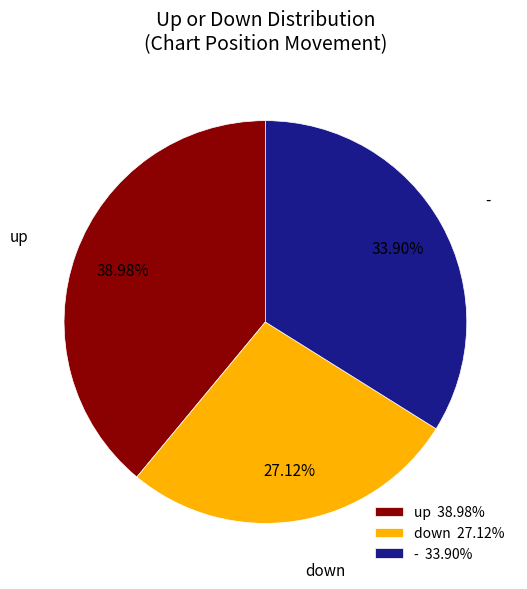

How many slices are in this pie chart?

3